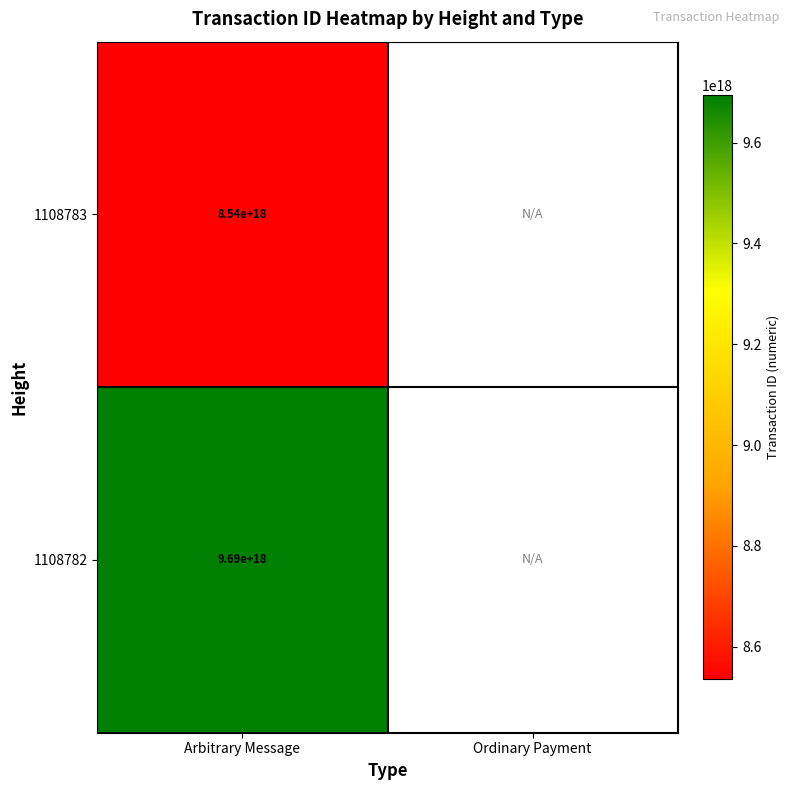

At Arbitrary Message, list the series in order from smallest to largest.

1108783, 1108782